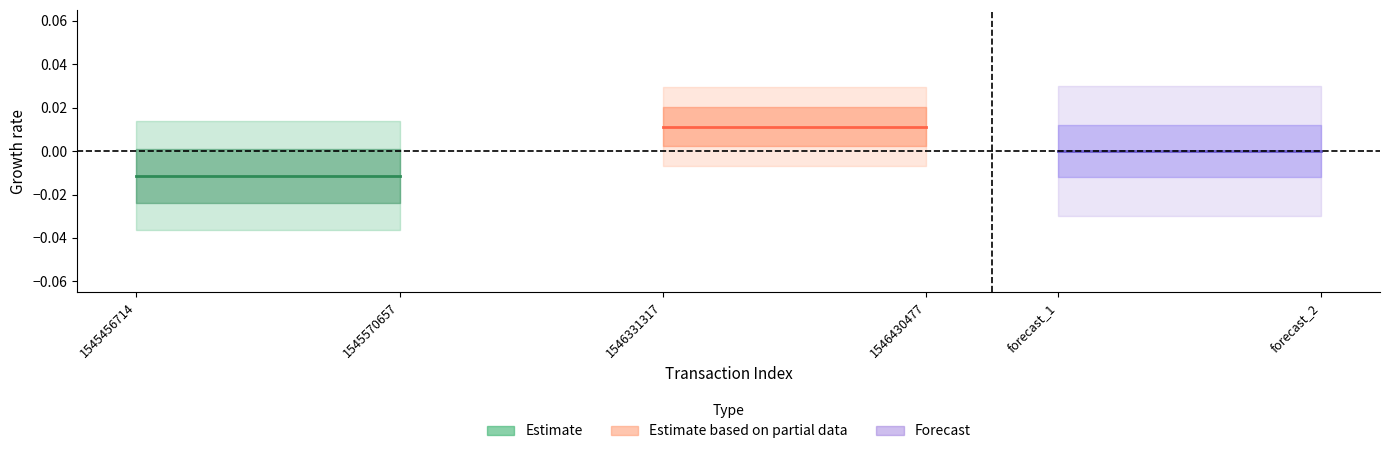

Is this an area chart (filled region under the line)?

No